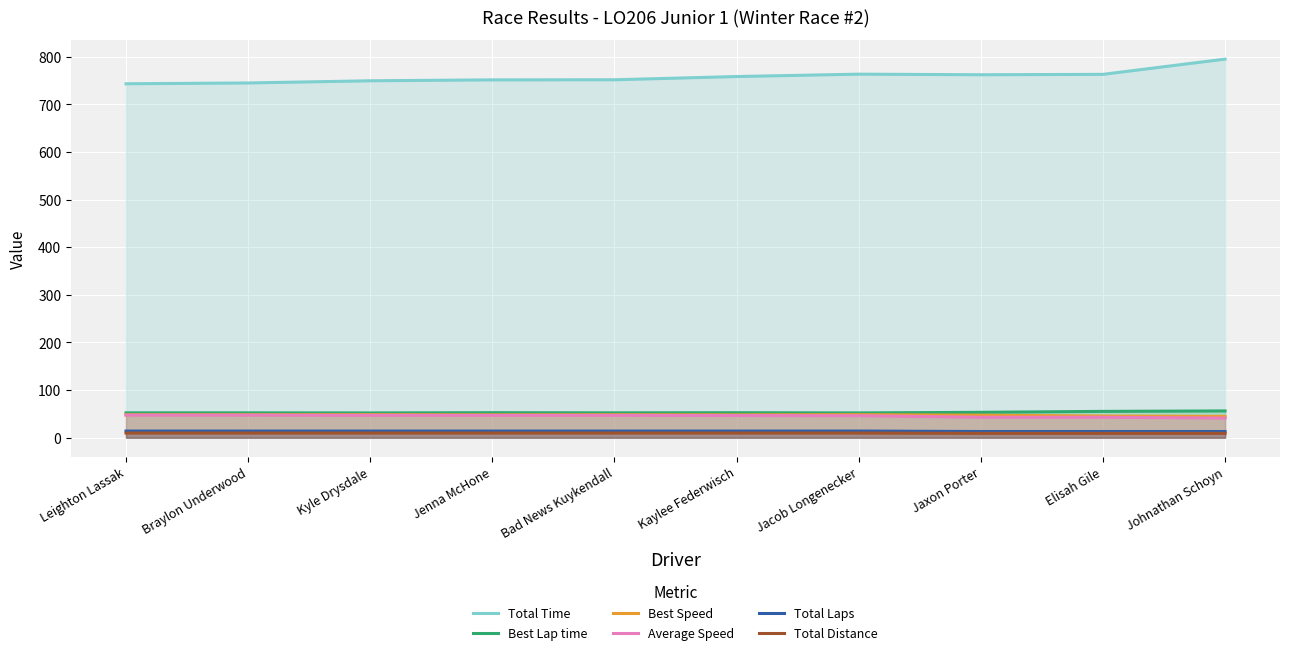

Which series has the widest spread of values?

Total Time